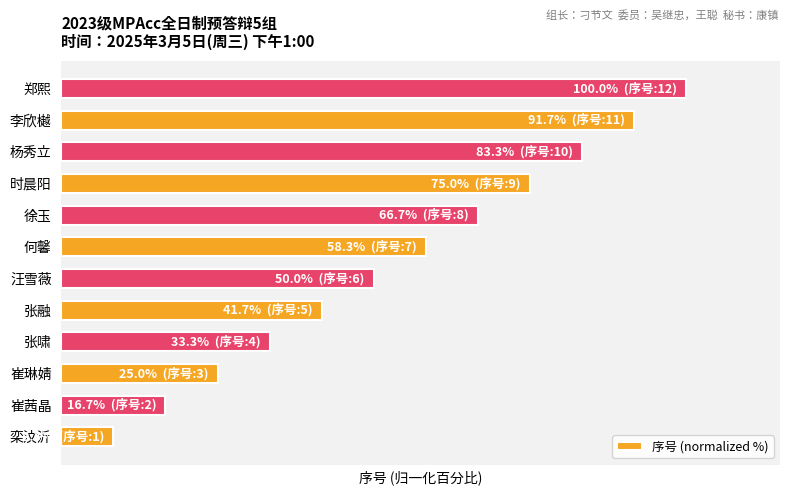

Does the chart contain any negative values?

No